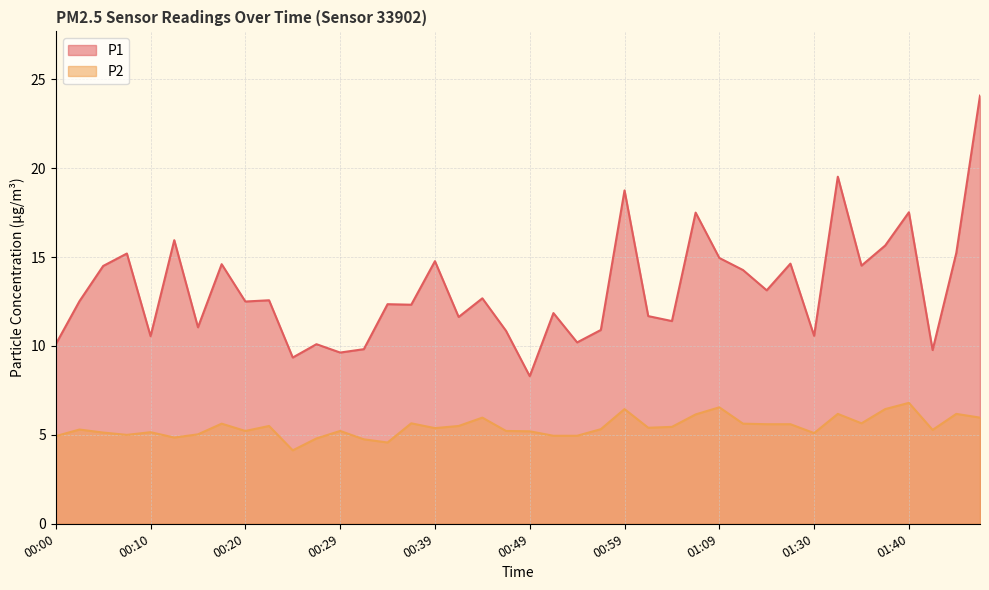

What position from the left is 01:33?

34